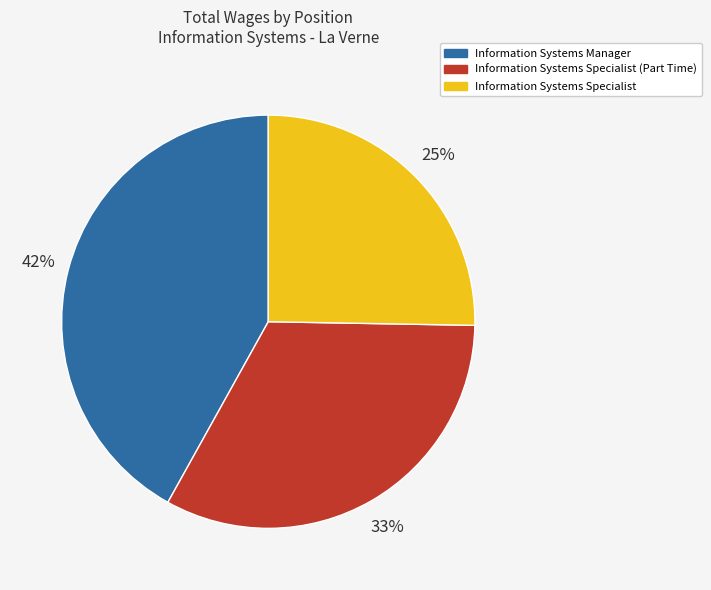

To the nearest percent, what percentage of the pie is Information Systems Specialist?

25%